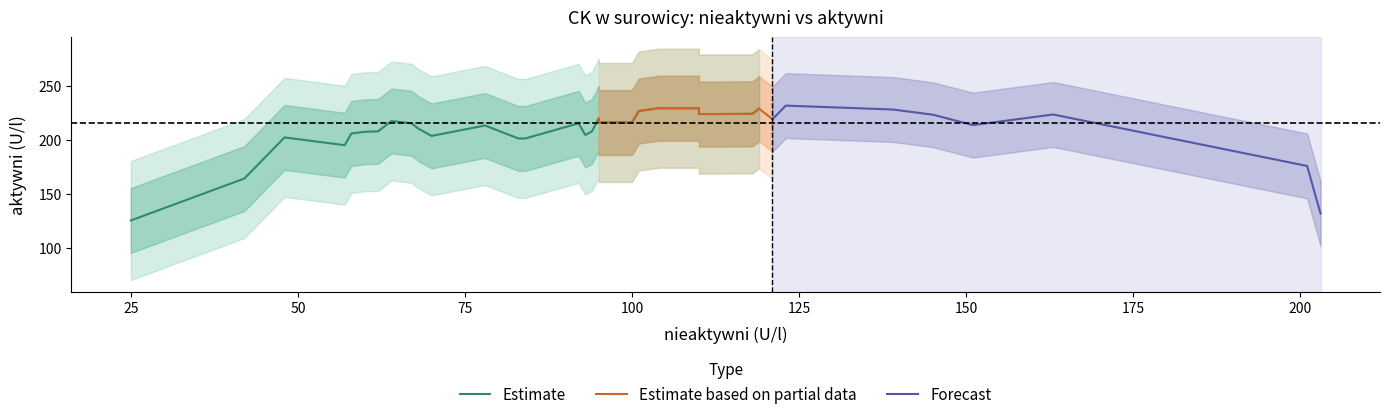

How many values in the aktywni series exceed 220?

14